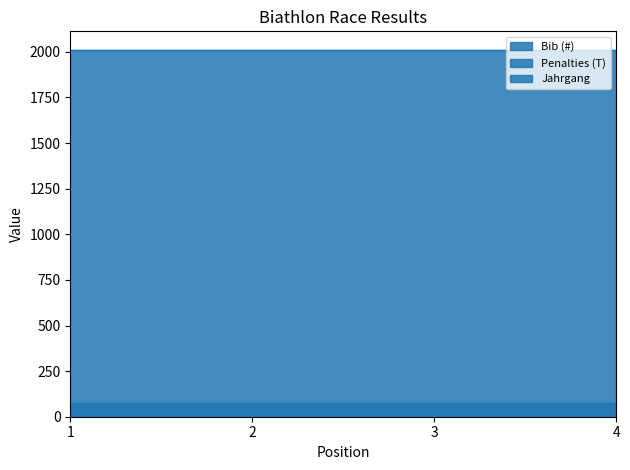

What is the smallest value displayed?

1